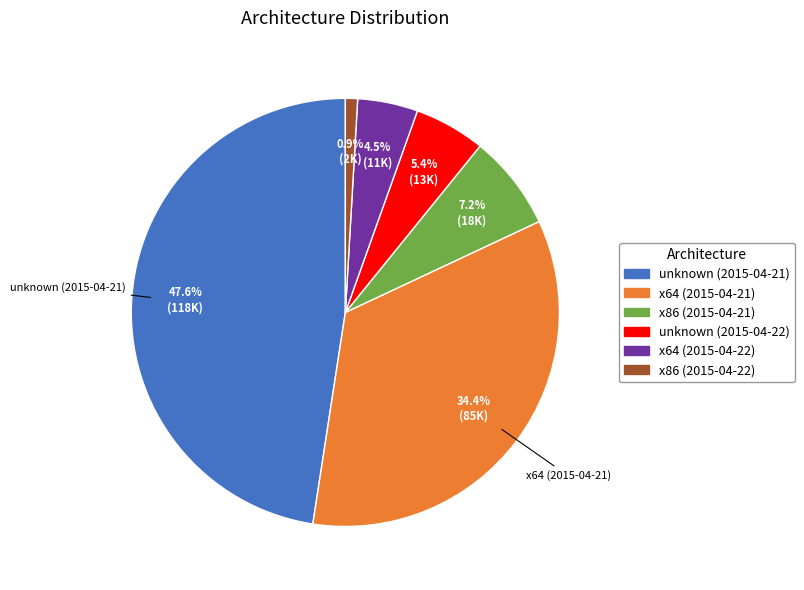

Between unknown (2015-04-21) and x86 (2015-04-21), which is larger?

unknown (2015-04-21)